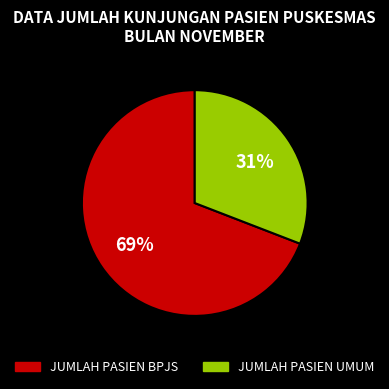

Which slice is the smallest?

JUMLAH PASIEN UMUM